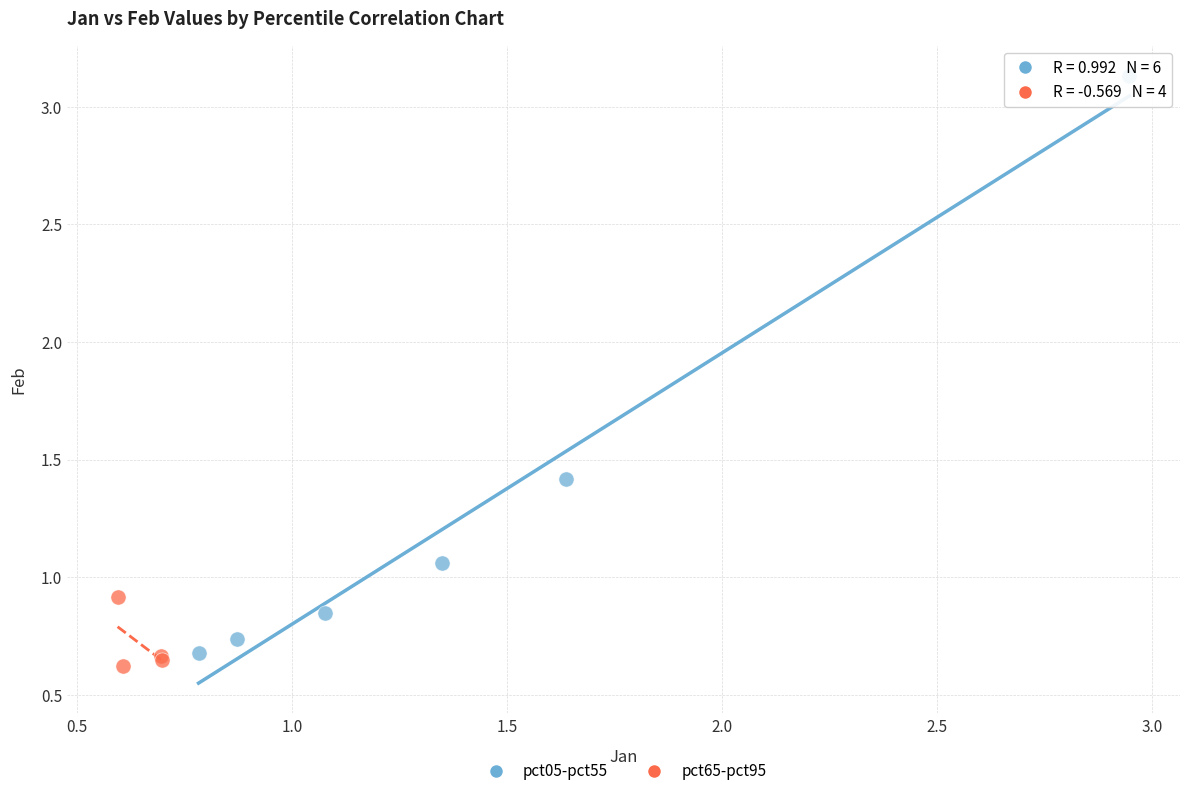

Which series has the widest spread of Y values?

pct05-pct55